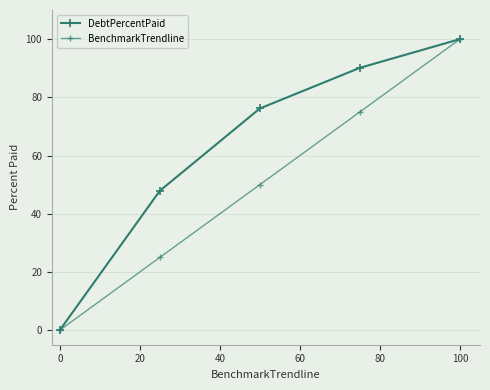

Does the chart have visible grid lines?

Yes